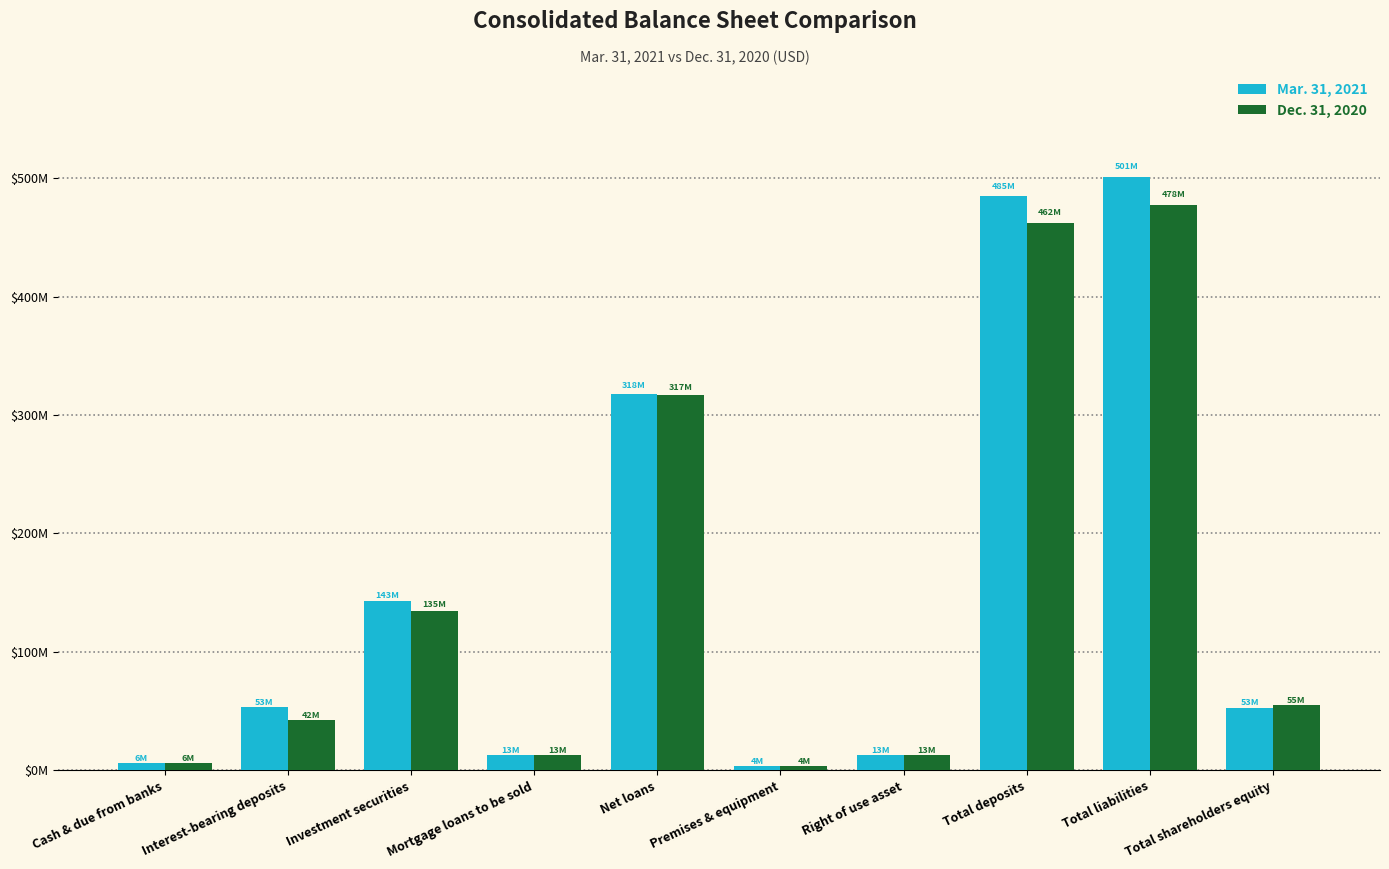

The value of Mar. 31, 2021 at Mortgage loans to be sold is 13230017. True or false?

True